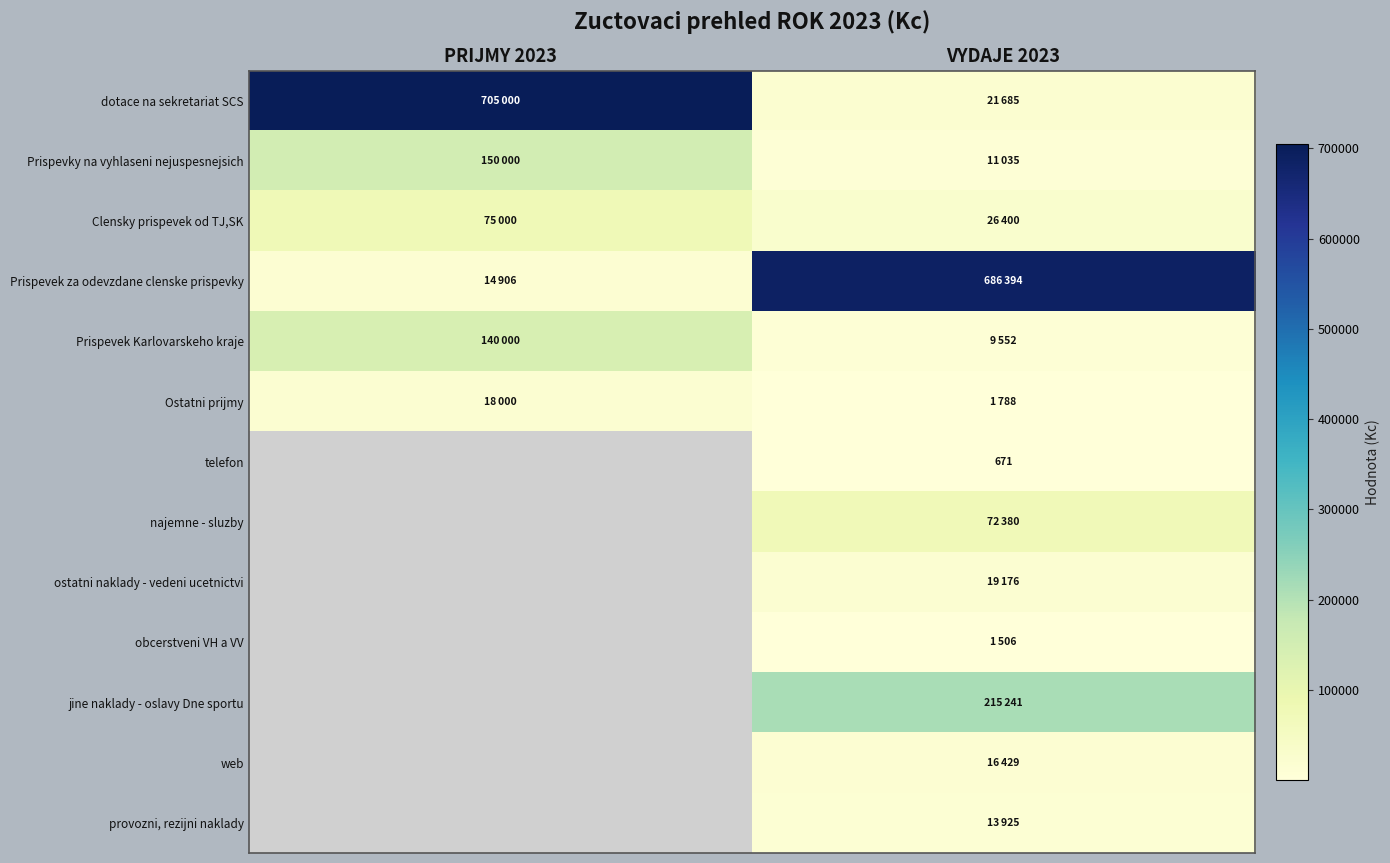

What is the maximum value shown in the chart?

705000.0